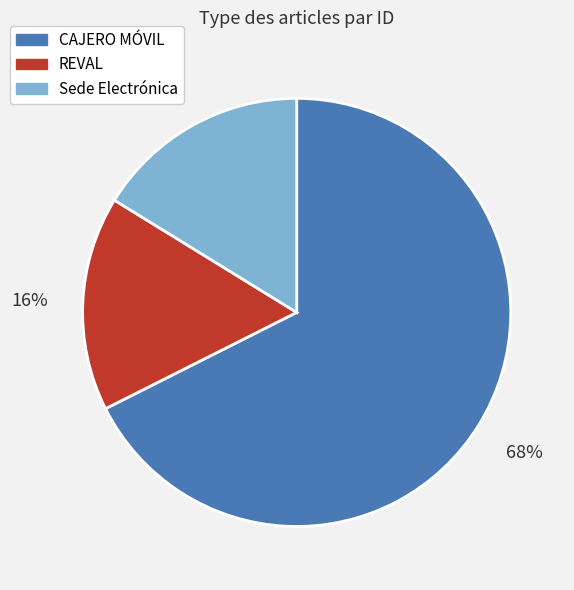

How many slices are in this pie chart?

3